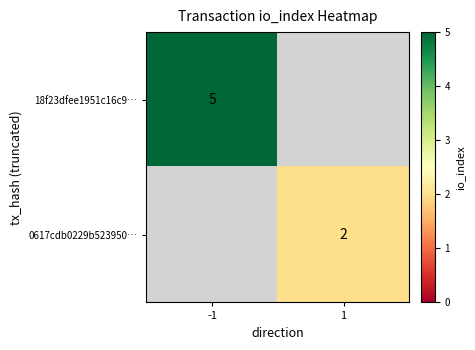

True or false: 18f23dfee1951c16c9… has a value of 3 at -1.

False